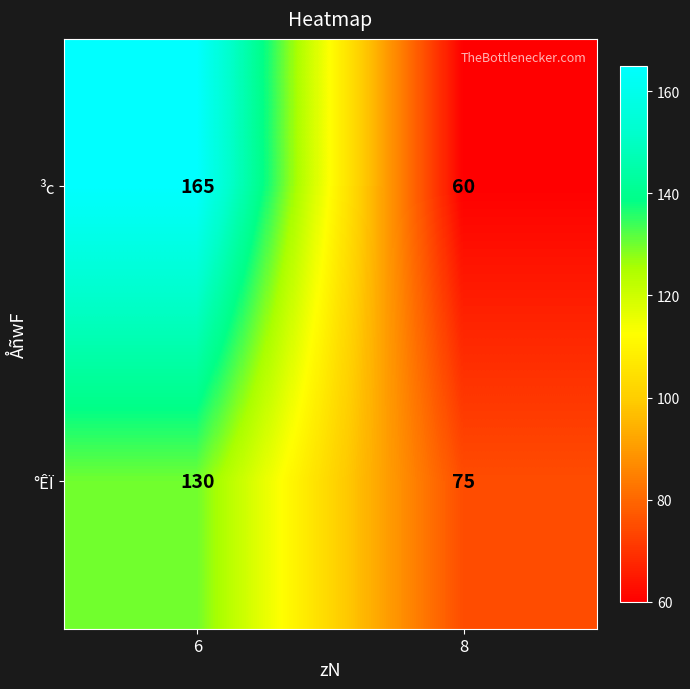

Reading right to left, what are all the values shown in this chart?

³c: 60	165
°ÊÏ: 75	130